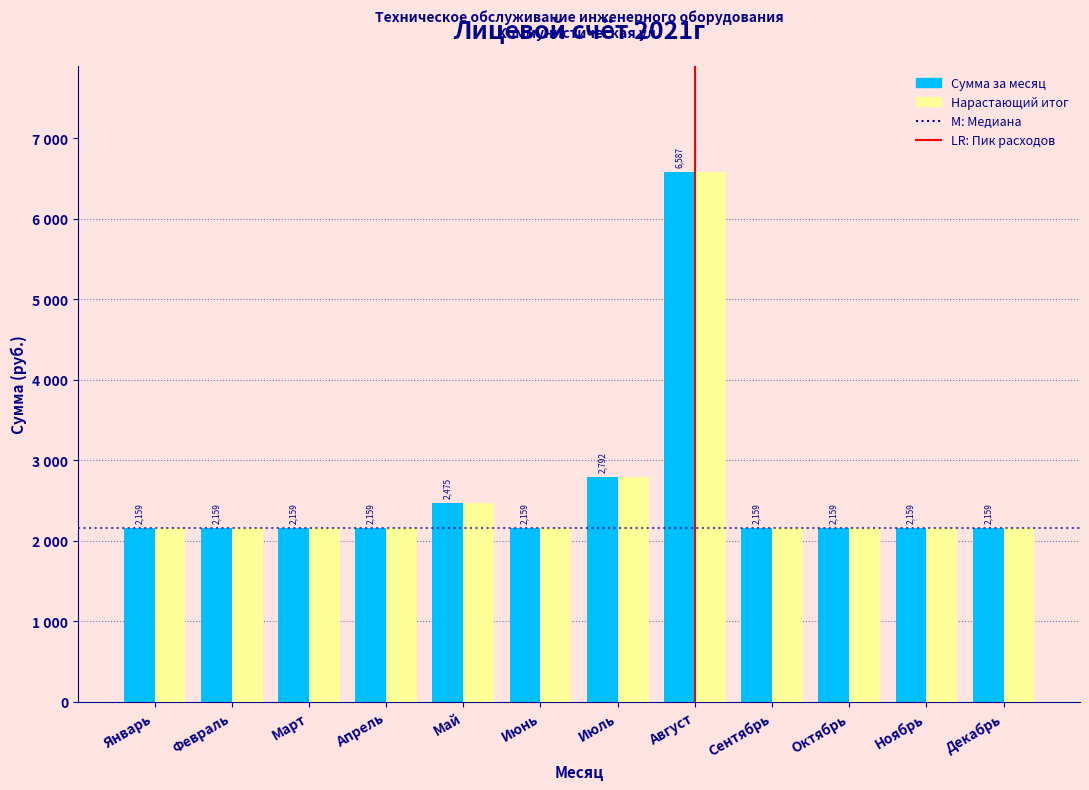

Does the chart contain stacked bars?

No